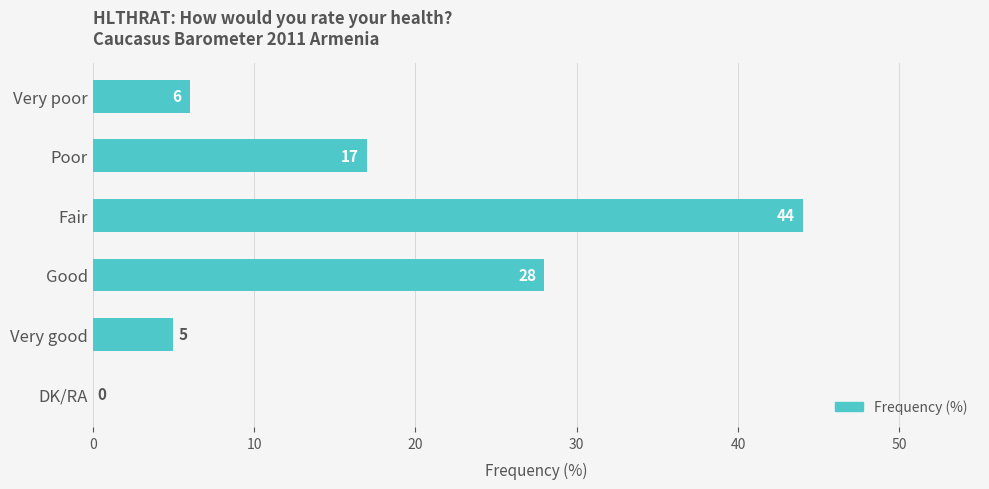

Between Good and Poor, which is larger?

Good